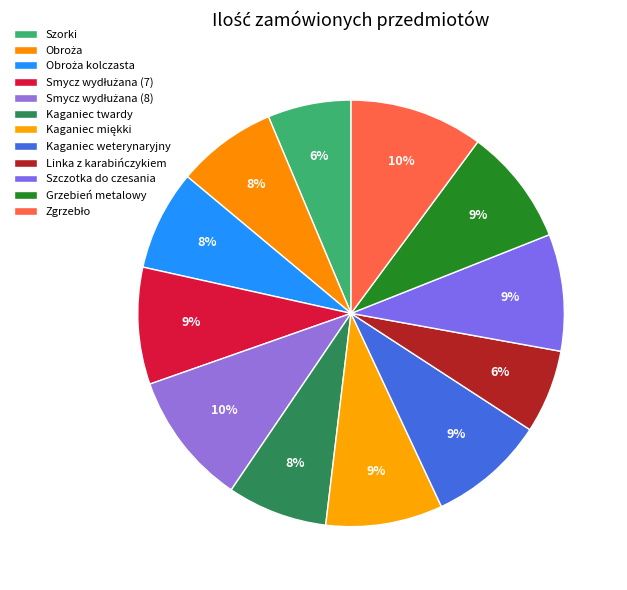

Count the number of slices in the pie.

12